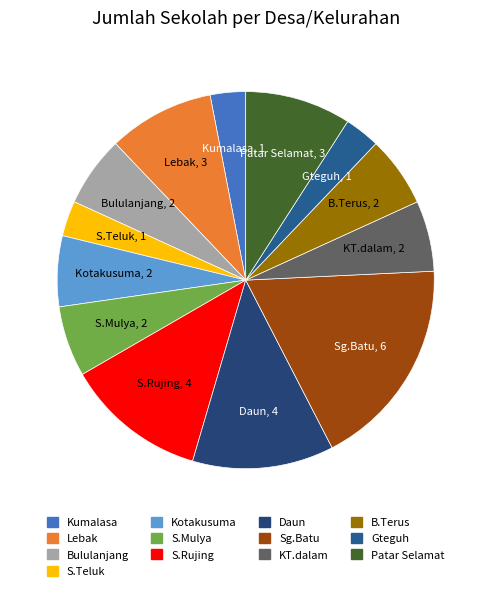

What is the largest slice in the pie chart?

Sg.Batu